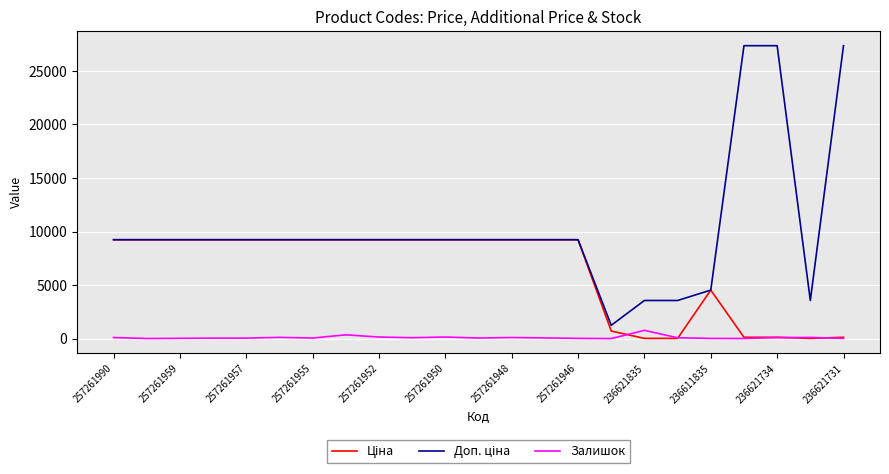

What is the highest value of the Залишок series?

769.0